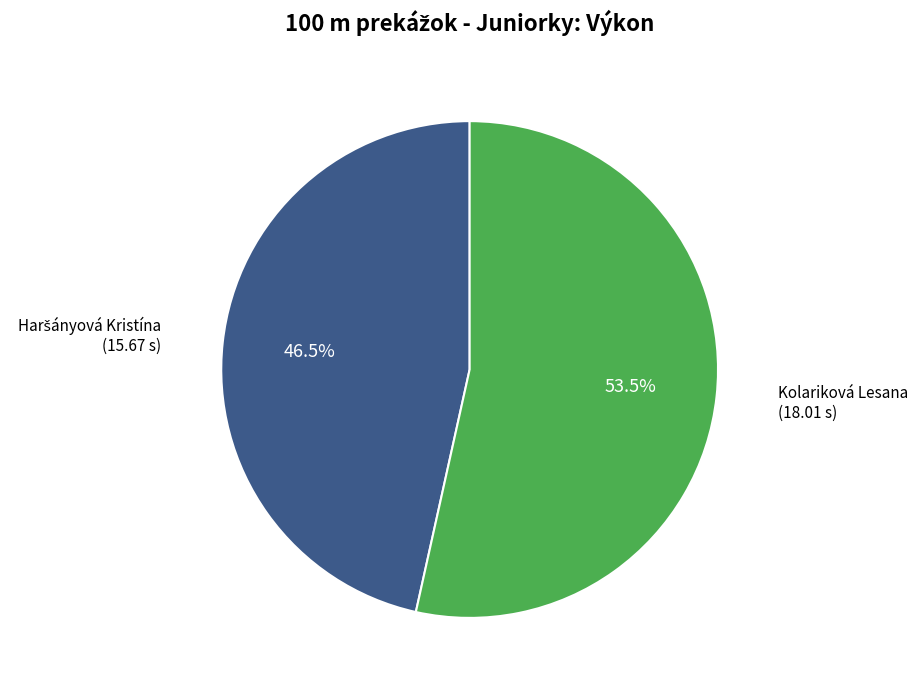

Which category has the biggest portion of the pie?

Kolariková Lesana